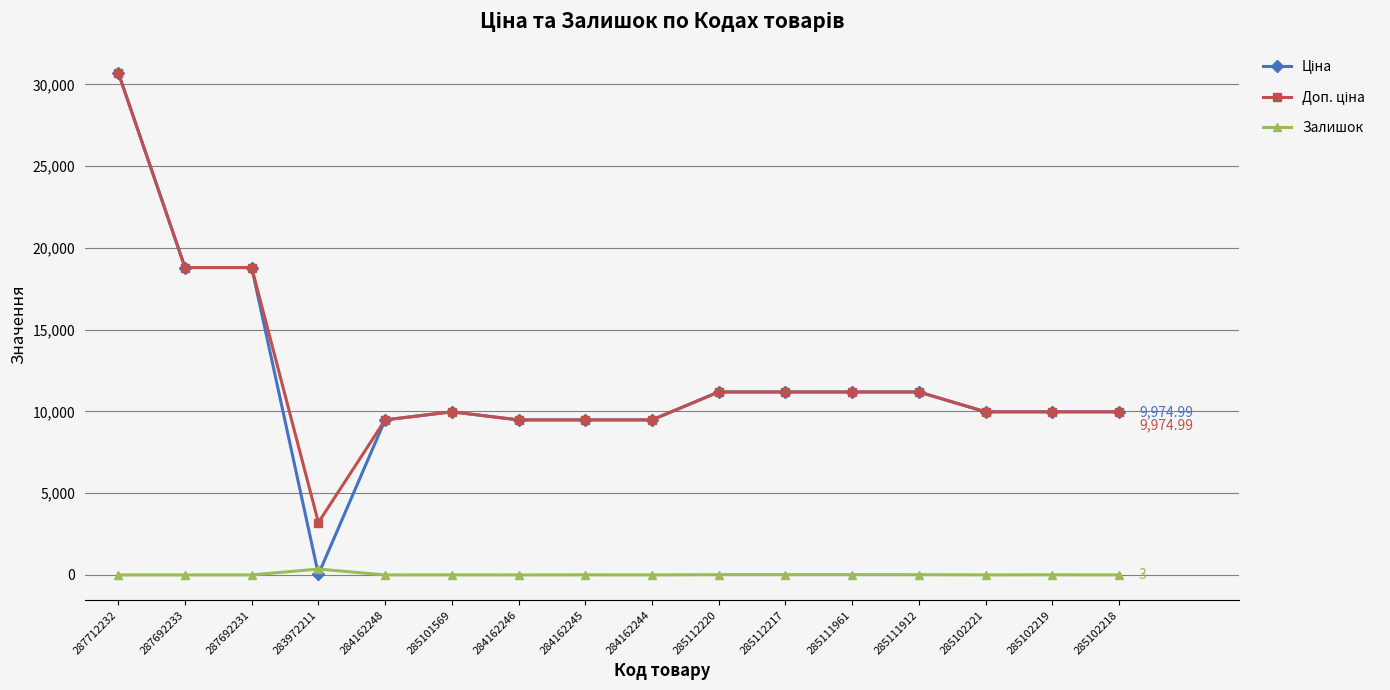

What is the total value across all series at 287692231?

37593.6